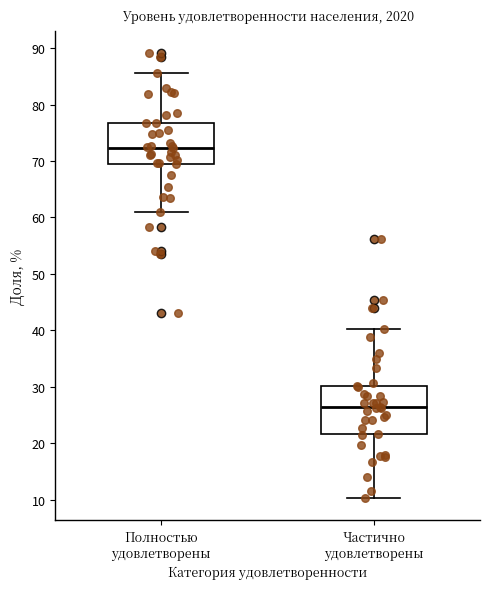

Reading left to right, transcribe this box plot: for each box, give where its median line is, the range the box spans, and where its two whiskers end, as read against the y-axis. The values are not printed on the chart, so give them approximately, as read against the axis.

Полностью удовлетворены: median 72, box 69 to 77, whiskers 61 to 86
Частично удовлетворены: median 26, box 22 to 30, whiskers 10 to 40